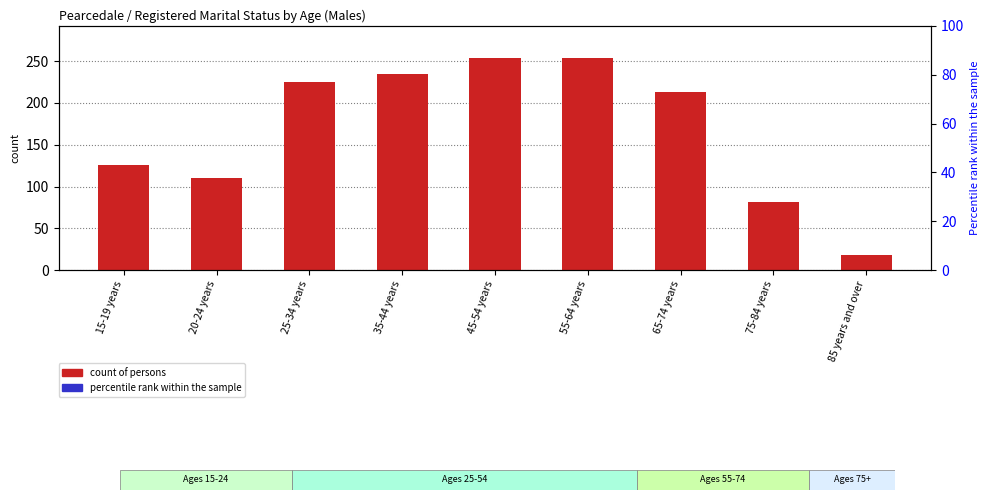

Which category has the lowest value in the Married series?

15-19 years